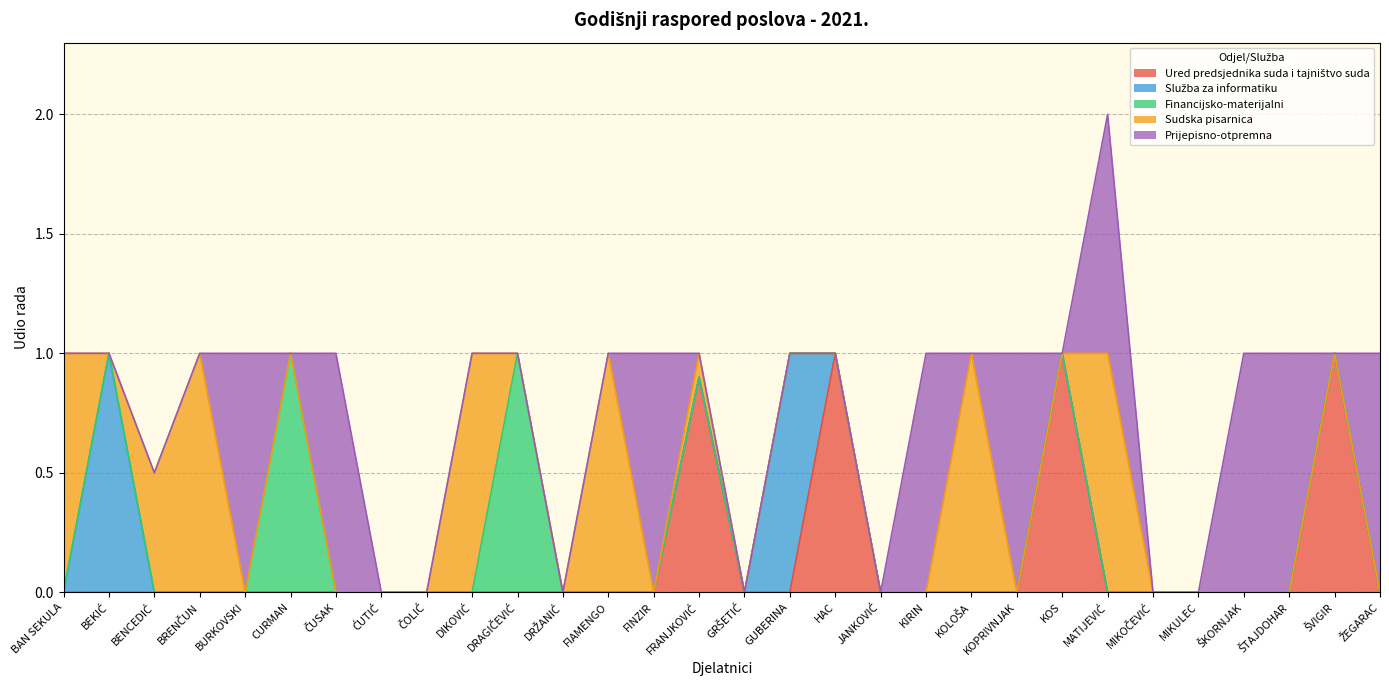

What position from the right is FINZIR?

17